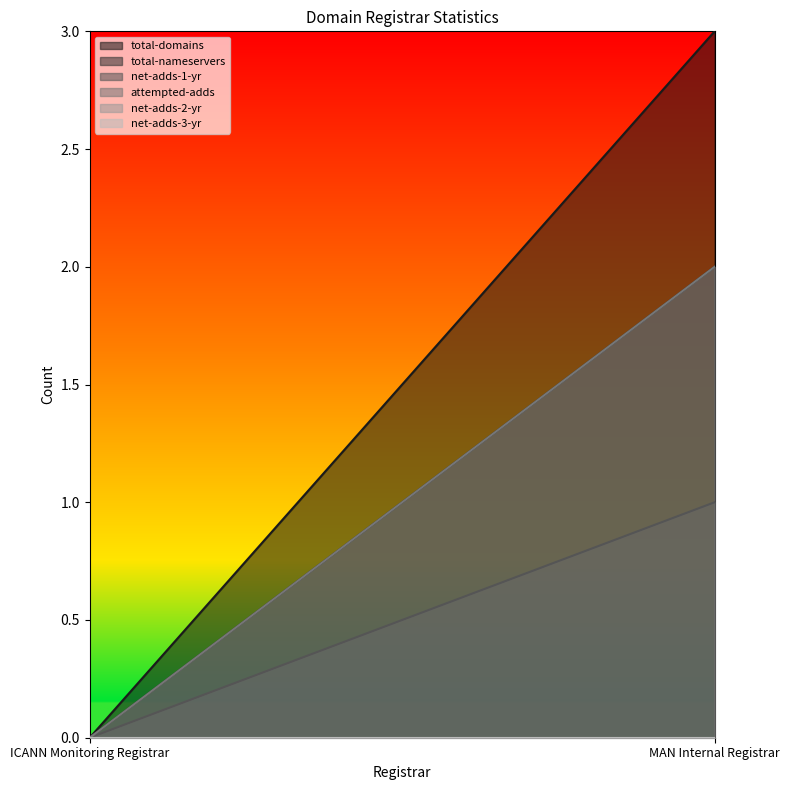

Is the value of total-domains at MAN Internal Registrar greater than the value of net-adds-1-yr at ICANN Monitoring Registrar?

Yes